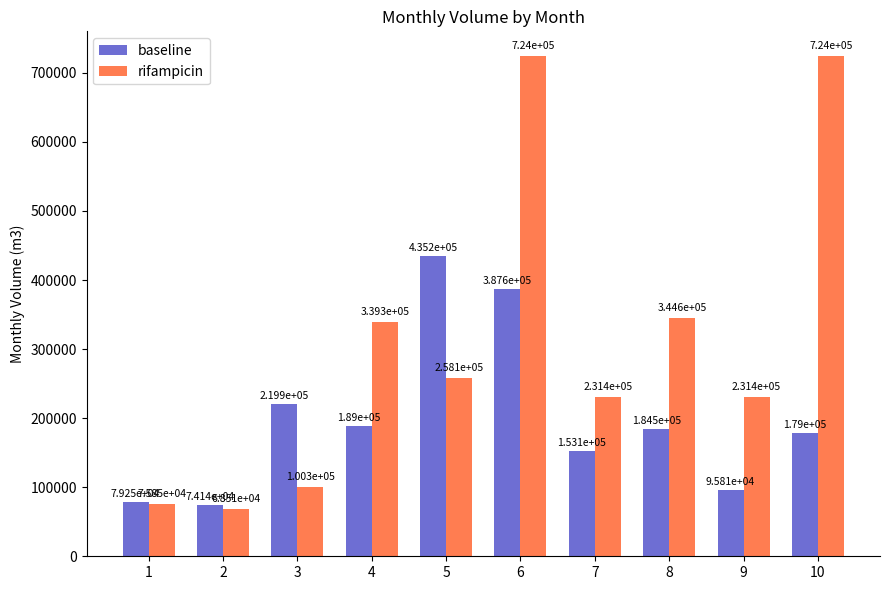

How many bars are there in total?

20